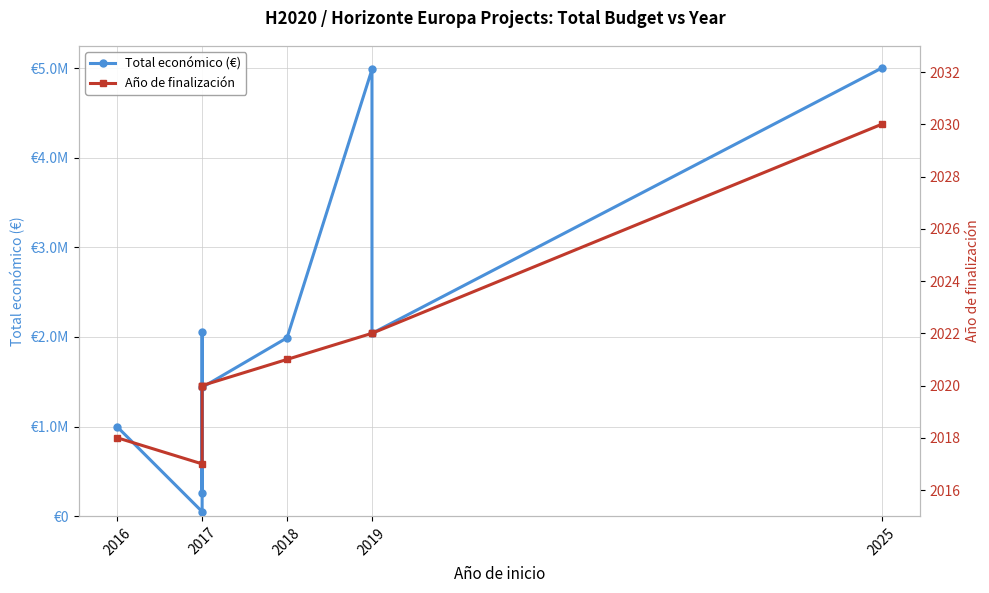

True or false: Total económico (€) and Año de finalización cross at least once.

False